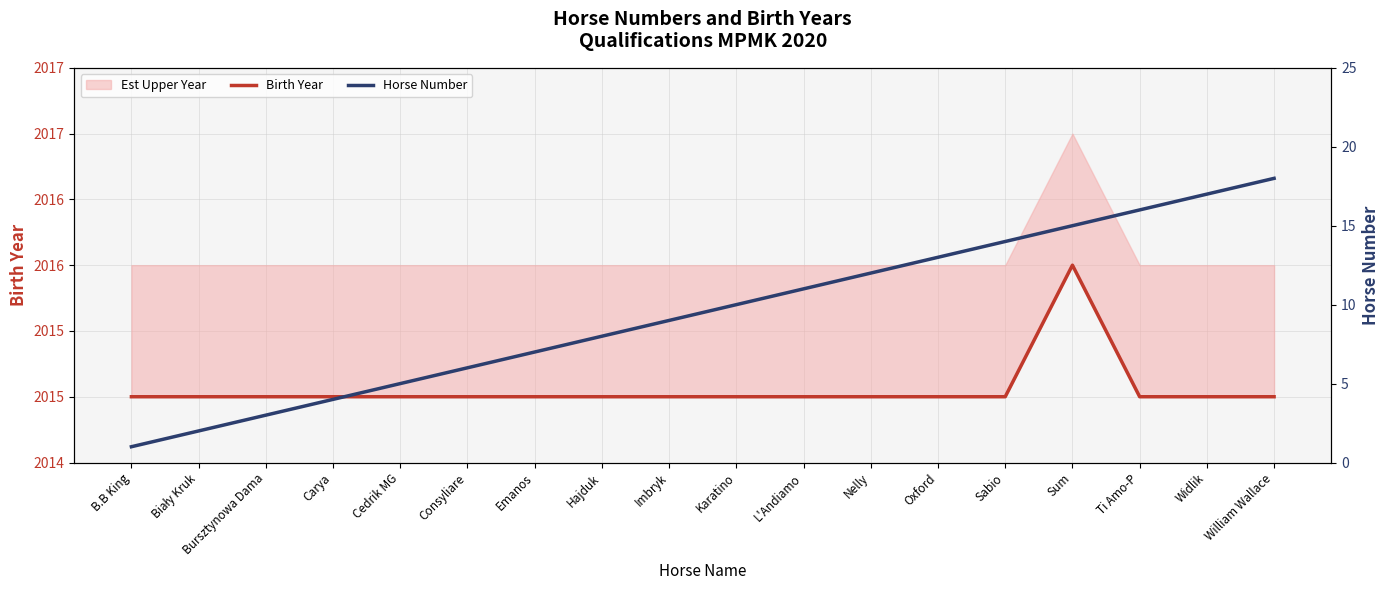

What is the sum of the Horse Number values at Ti Amo-P and Carya?

20